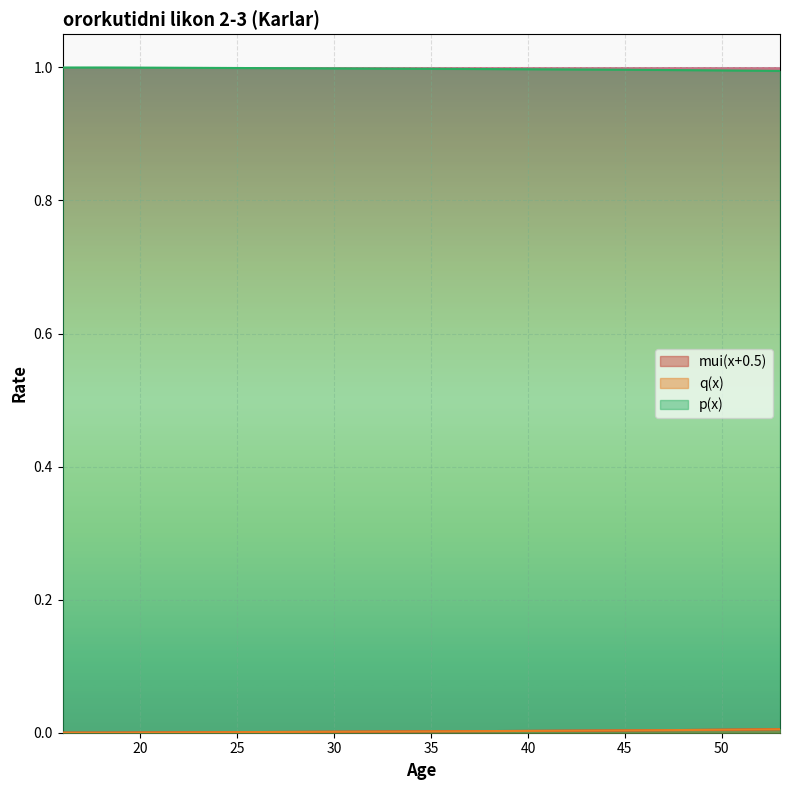

At which category does the chart reach its peak across all series?

16